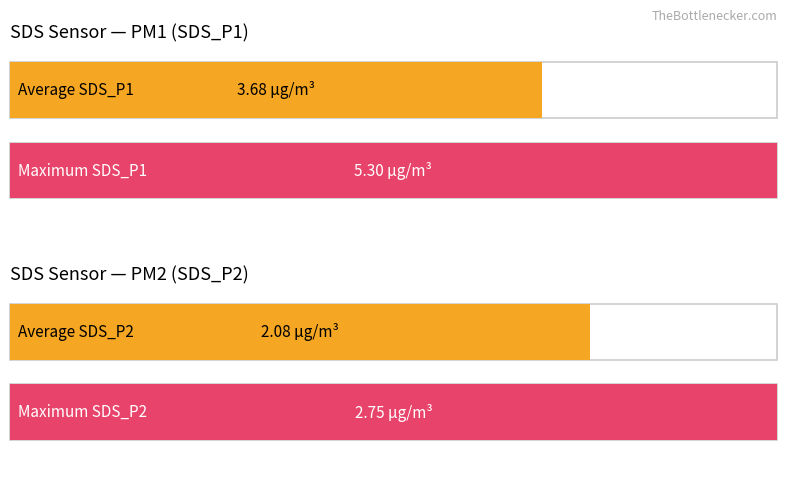

Does the chart contain any negative values?

No